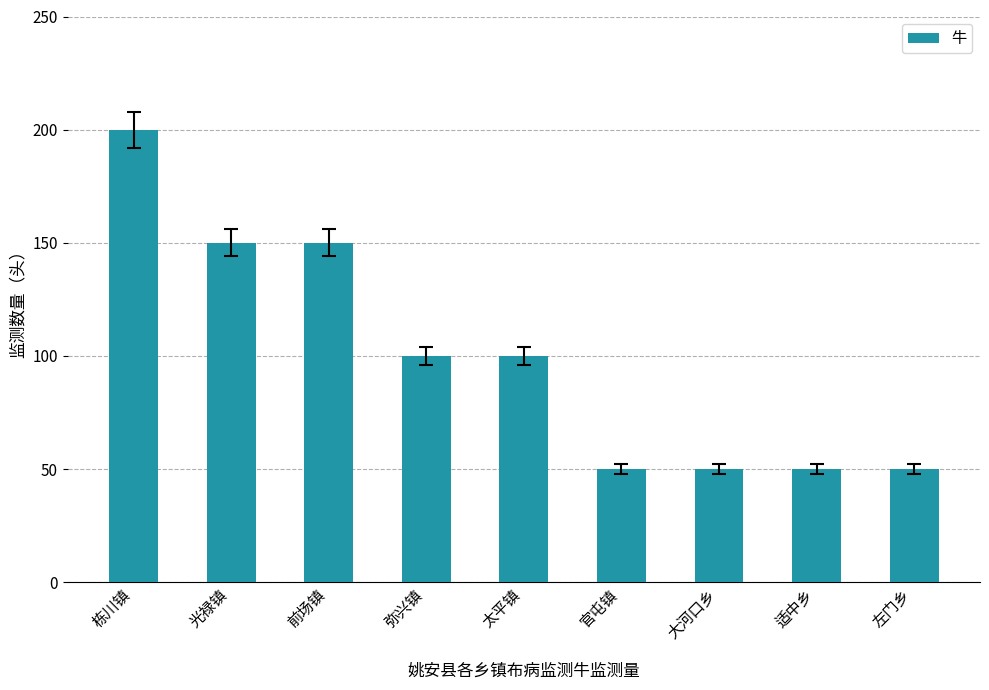

The value at 栋川镇 is 200. True or false?

True